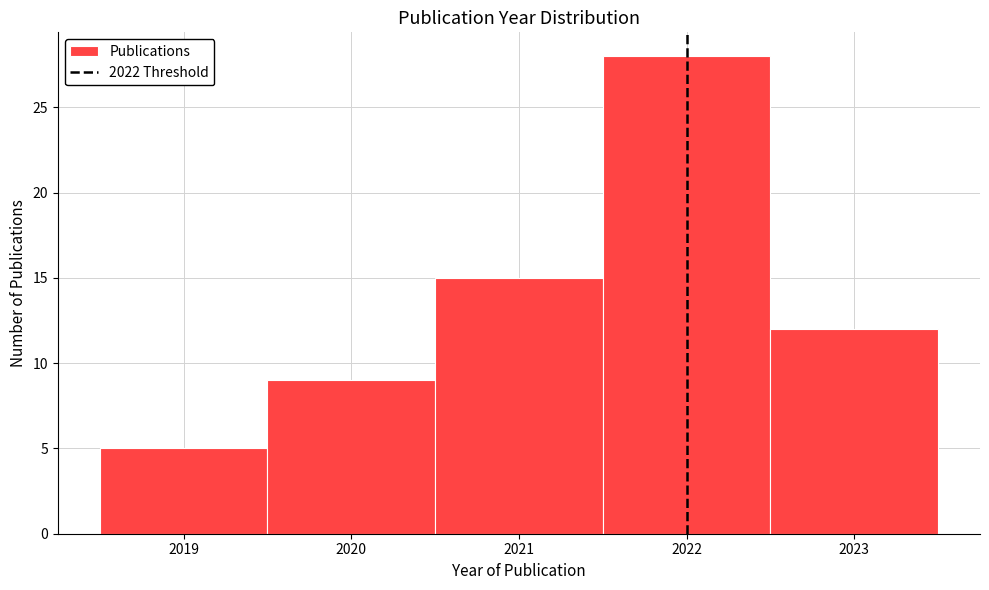

Reading left to right, list every bar in this chart as the range it spans on the x-axis followed by its height. The values are not printed on the chart, so give them approximately, as read against the axis.

2018.5 to 2019.5: 5
2019.5 to 2020.5: 9
2020.5 to 2021.5: 15
2021.5 to 2022.5: 28
2022.5 to 2023.5: 12